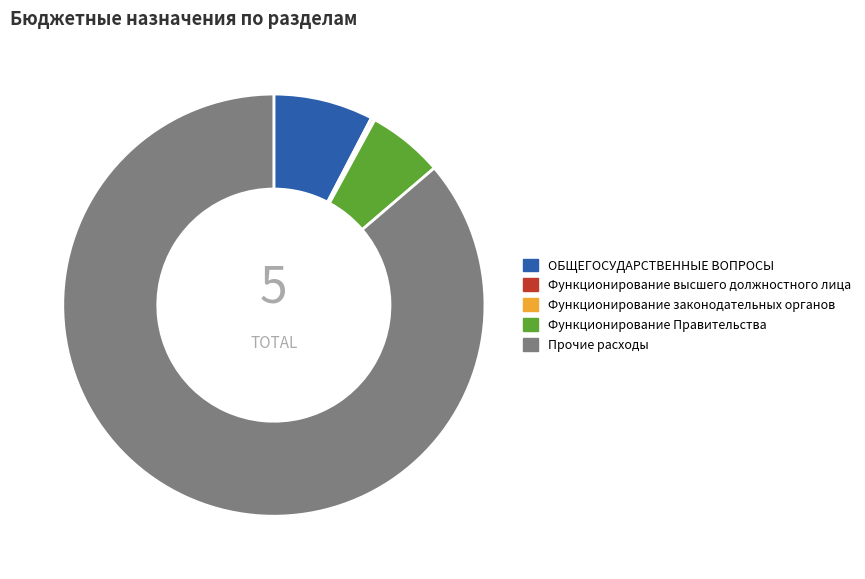

Is the sum of Функционирование Правительства and ОБЩЕГОСУДАРСТВЕННЫЕ ВОПРОСЫ greater than half?

No